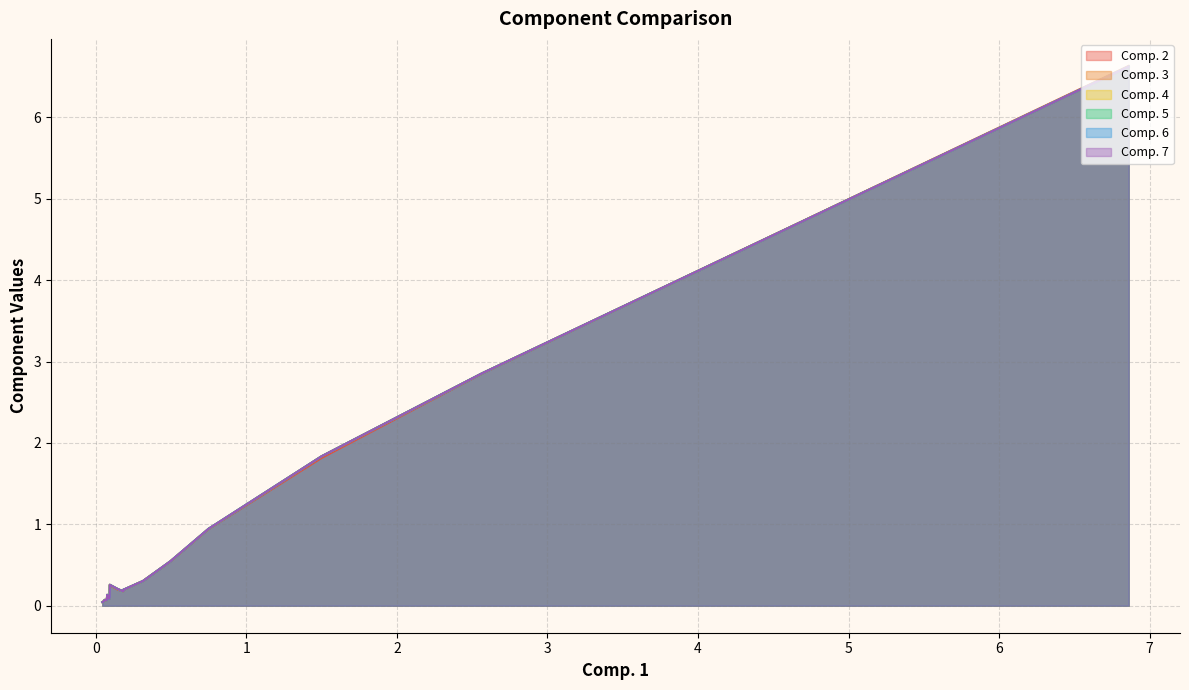

What are all the series names shown in the legend?

Comp. 2, Comp. 3, Comp. 4, Comp. 5, Comp. 6, Comp. 7